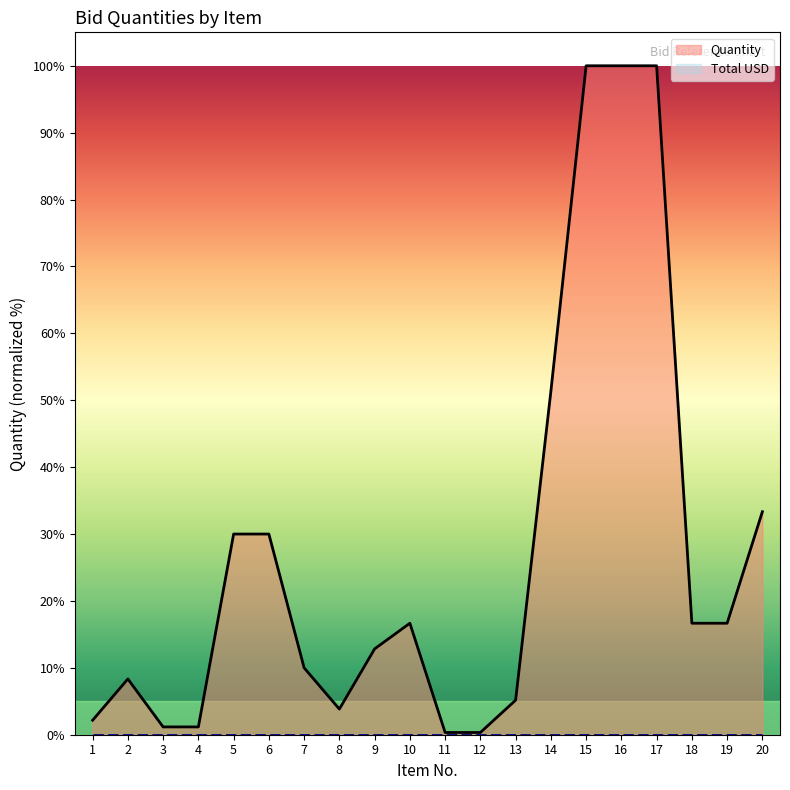

True or false: Quantity and Total USD intersect in this chart.

False